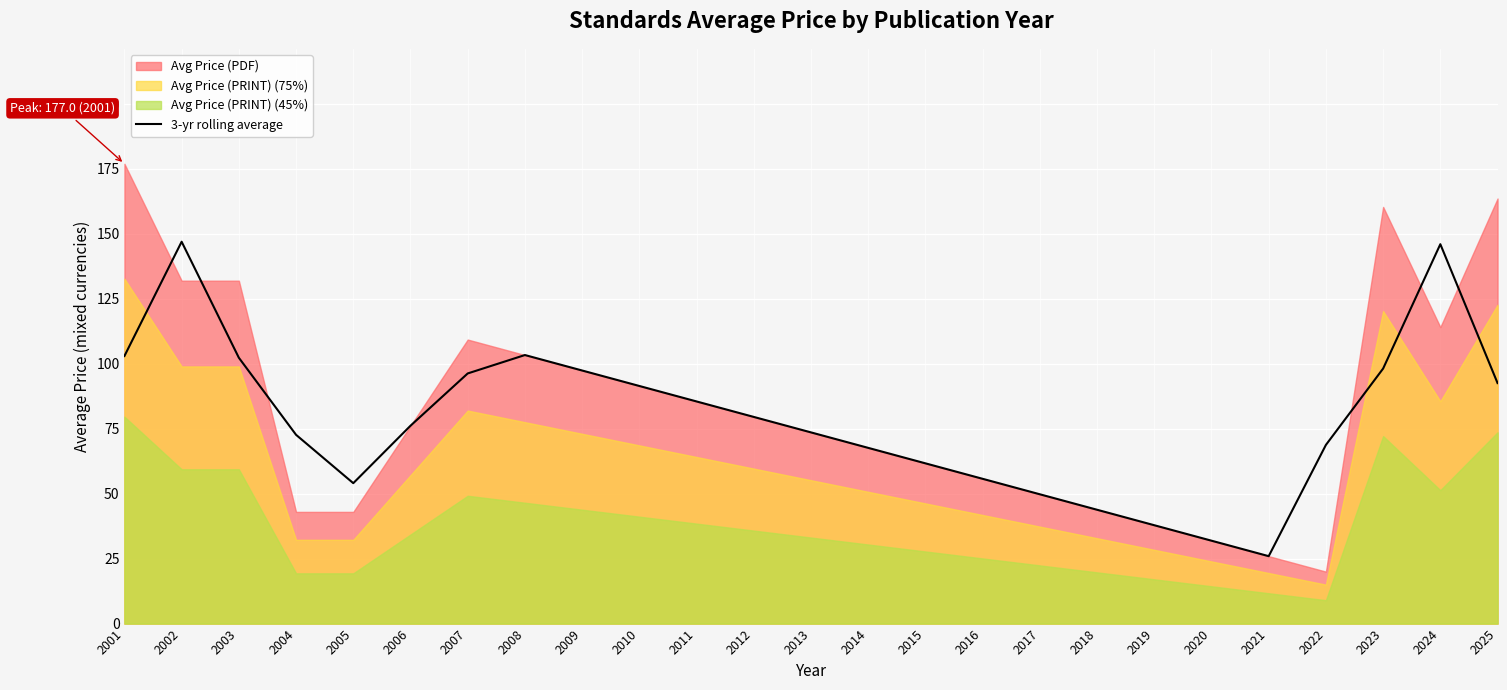

How many interior local peaks (higher than both neighbors) does the data have?

3